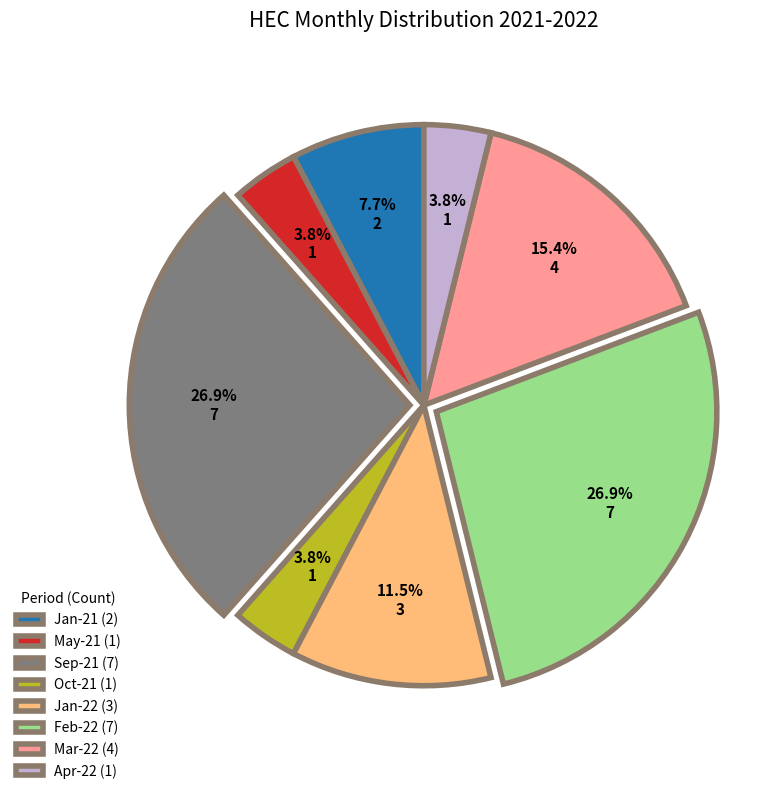

Count the number of slices in the pie.

8